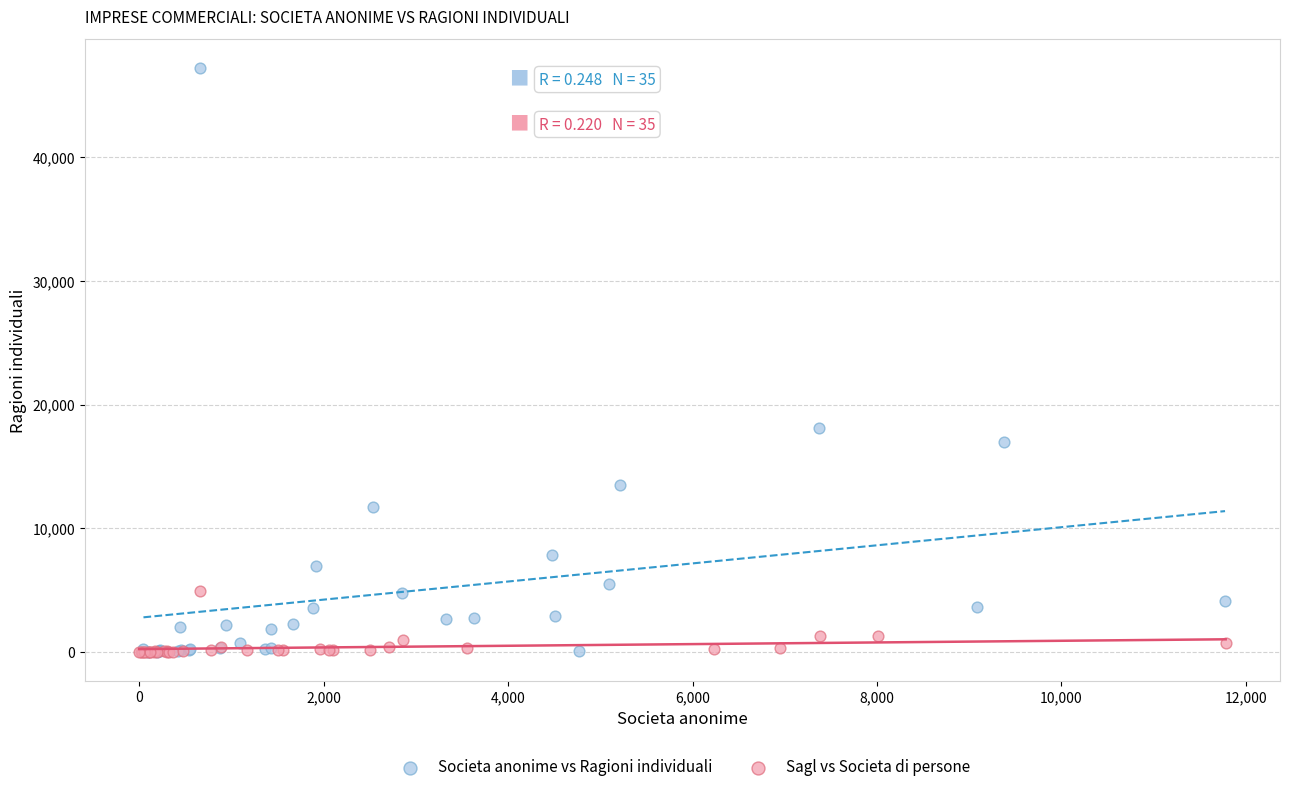

Which series contains the highest Y value?

Societa anonime vs Ragioni individuali